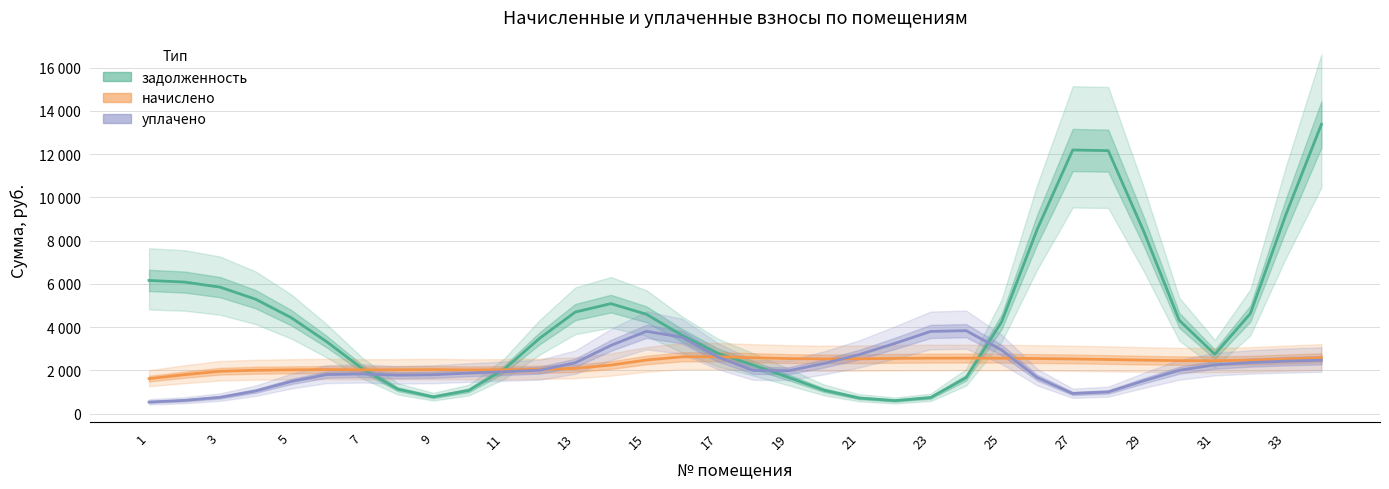

Which series has the largest total across all categories?

задолженность